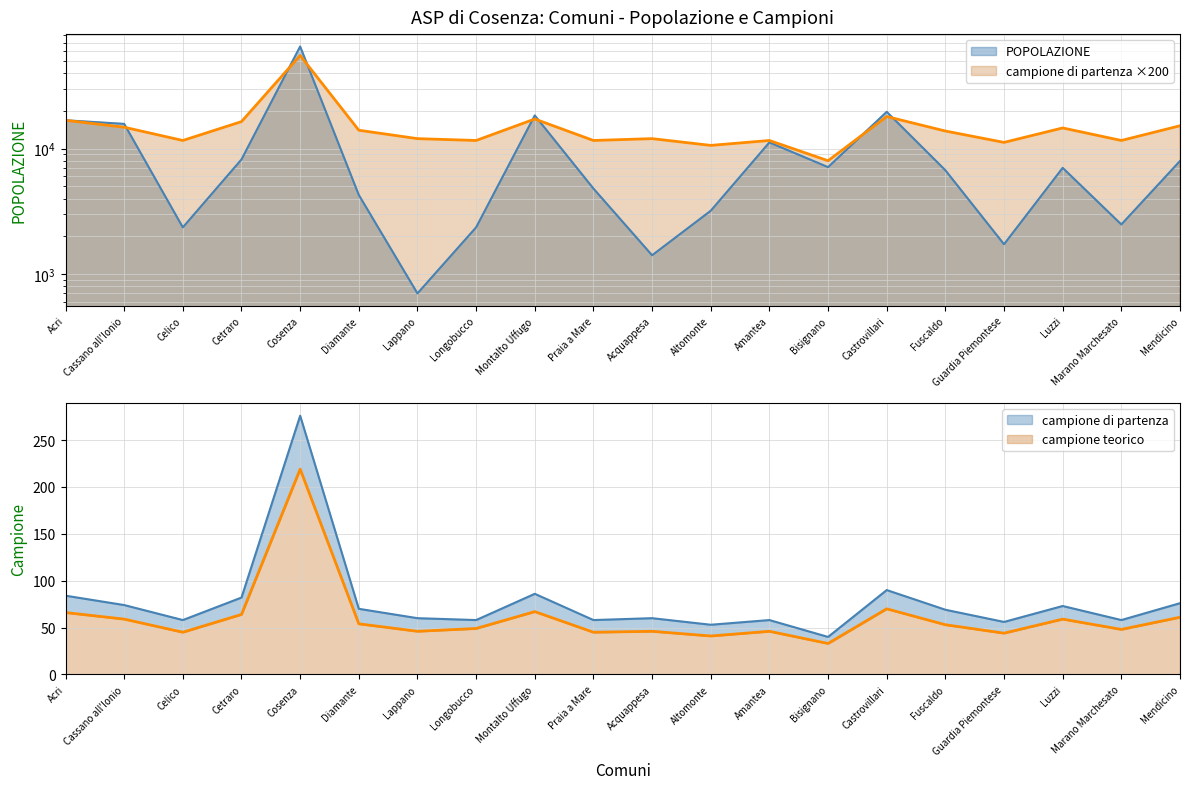

What is the spread (max minus min) of values at Amantea?

11554